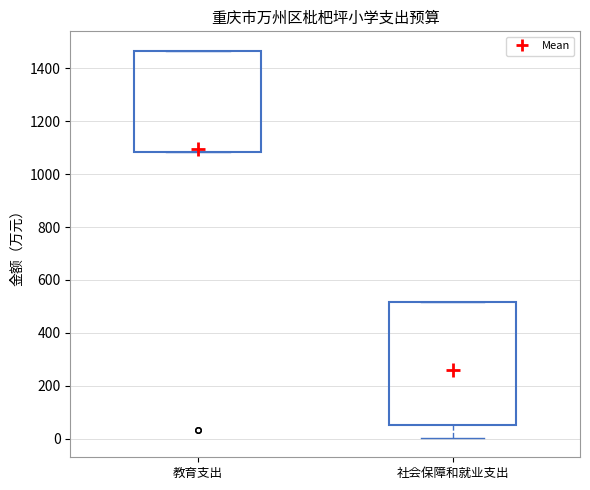

Comparing the boxes themselves (not the whiskers), which one is the tallest?

社会保障和就业支出